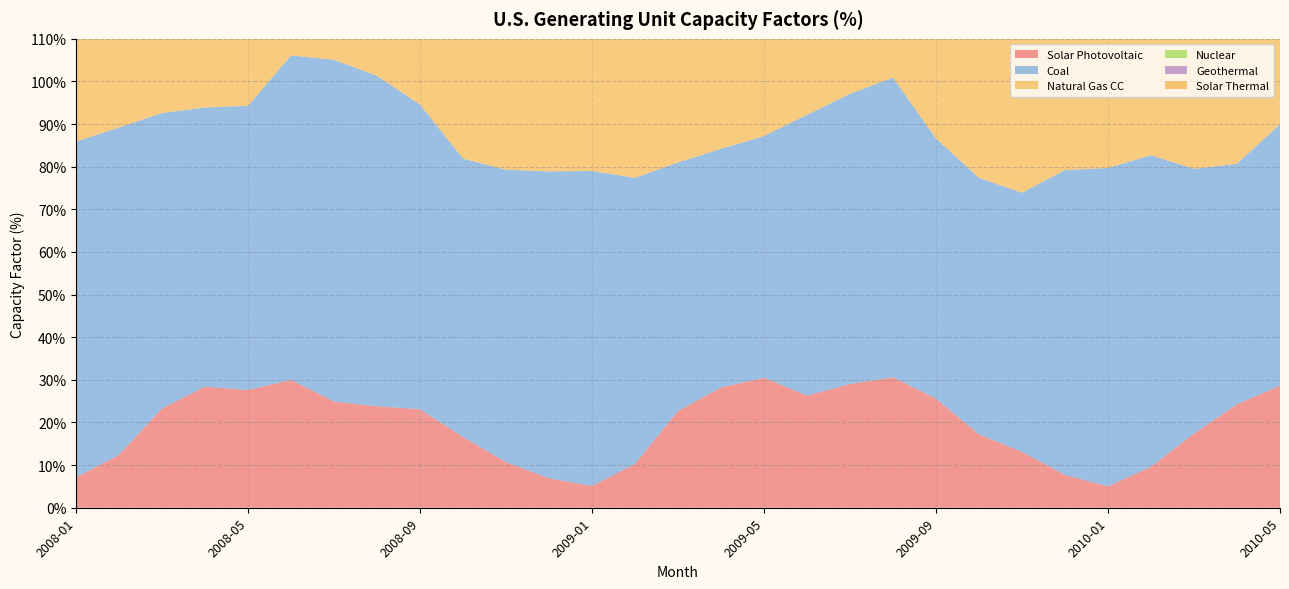

Reading left to right, transcribe all the data shown in this chart.

Solar Photovoltaic: 2008-01=7.1	2008-02=12.4	2008-03=23.3	2008-04=28.4	2008-05=27.6	2008-06=30.0	2008-07=24.9	2008-08=23.8	2008-09=23.1	2008-10=16.6	2008-11=10.7	2008-12=6.9	2009-01=5.1	2009-02=10.3	2009-03=22.7	2009-04=28.2	2009-05=30.5	2009-06=26.3	2009-07=29.0	2009-08=30.6	2009-09=25.6	2009-10=17.2	2009-11=13.1	2009-12=7.7	2010-01=5.0	2010-02=9.6	2010-03=17.4	2010-04=24.3	2010-05=28.6
Coal: 2008-01=78.8	2008-02=76.8	2008-03=69.3	2008-04=65.5	2008-05=66.7	2008-06=76.1	2008-07=80.2	2008-08=77.5	2008-09=71.5	2008-10=65.3	2008-11=68.6	2008-12=72.0	2009-01=73.9	2009-02=67.1	2009-03=58.3	2009-04=56.0	2009-05=56.7	2009-06=65.9	2009-07=68.1	2009-08=70.3	2009-09=61.0	2009-10=60.2	2009-11=60.8	2009-12=71.5	2010-01=74.7	2010-02=73.1	2010-03=62.1	2010-04=56.4	2010-05=61.4
Natural Gas CC: 2008-01=41.5	2008-02=36.7	2008-03=34.5	2008-04=36.3	2008-05=32.3	2008-06=44.4	2008-07=51.8	2008-08=52.4	2008-09=43.6	2008-10=39.5	2008-11=34.0	2008-12=35.3	2009-01=39.8	2009-02=39.8	2009-03=40.6	2009-04=36.8	2009-05=39.0	2009-06=48.1	2009-07=55.6	2009-08=58.7	2009-09=52.0	2009-10=38.5	2009-11=37.4	2009-12=40.2	2010-01=40.5	2010-02=40.6	2010-03=34.8	2010-04=36.4	2010-05=38.4
Nuclear: 2008-01=94.4	2008-02=92.9	2008-03=86.3	2008-04=79.0	2008-05=86.5	2008-06=96.9	2008-07=99.1	2008-08=96.9	2008-09=92.4	2008-10=83.8	2008-11=87.4	2008-12=97.3	2009-01=98.6	2009-02=94.6	2009-03=89.5	2009-04=81.7	2009-05=87.0	2009-06=95.9	2009-07=97.1	2009-08=96.1	2009-09=90.4	2009-10=77.2	2009-11=81.2	2009-12=94.1	2010-01=96.4	2010-02=96.0	2010-03=85.9	2010-04=79.1	2010-05=88.6
Geothermal: 2008-01=72.3	2008-02=68.9	2008-03=73.9	2008-04=74.4	2008-05=74.2	2008-06=76.9	2008-07=75.5	2008-08=75.1	2008-09=75.2	2008-10=75.5	2008-11=75.1	2008-12=74.3	2009-01=76.0	2009-02=76.2	2009-03=76.4	2009-04=72.5	2009-05=70.7	2009-06=71.5	2009-07=72.0	2009-08=71.8	2009-09=72.1	2009-10=70.0	2009-11=72.4	2009-12=75.0	2010-01=72.7	2010-02=71.1	2010-03=72.4	2010-04=71.0	2010-05=72.7
Solar Thermal: 2008-01=3.7	2008-02=8.9	2008-03=17.4	2008-04=22.6	2008-05=24.2	2008-06=34.0	2008-07=29.4	2008-08=29.3	2008-09=33.2	2008-10=15.9	2008-11=7.6	2008-12=6.4	2009-01=2.1	2009-02=20.6	2009-03=24.5	2009-04=25.2	2009-05=27.2	2009-06=39.1	2009-07=39.5	2009-08=37.8	2009-09=34.7	2009-10=16.8	2009-11=12.3	2009-12=3.8	2010-01=2.2	2010-02=10.6	2010-03=22.1	2010-04=23.9	2010-05=33.6